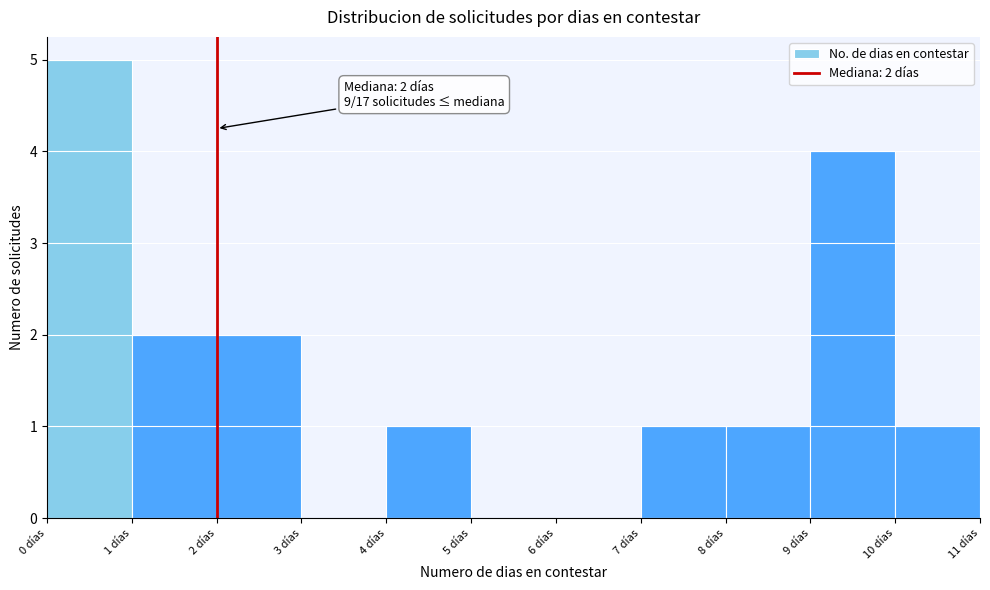

Which range on the x-axis has the tallest bar?

0 to 1